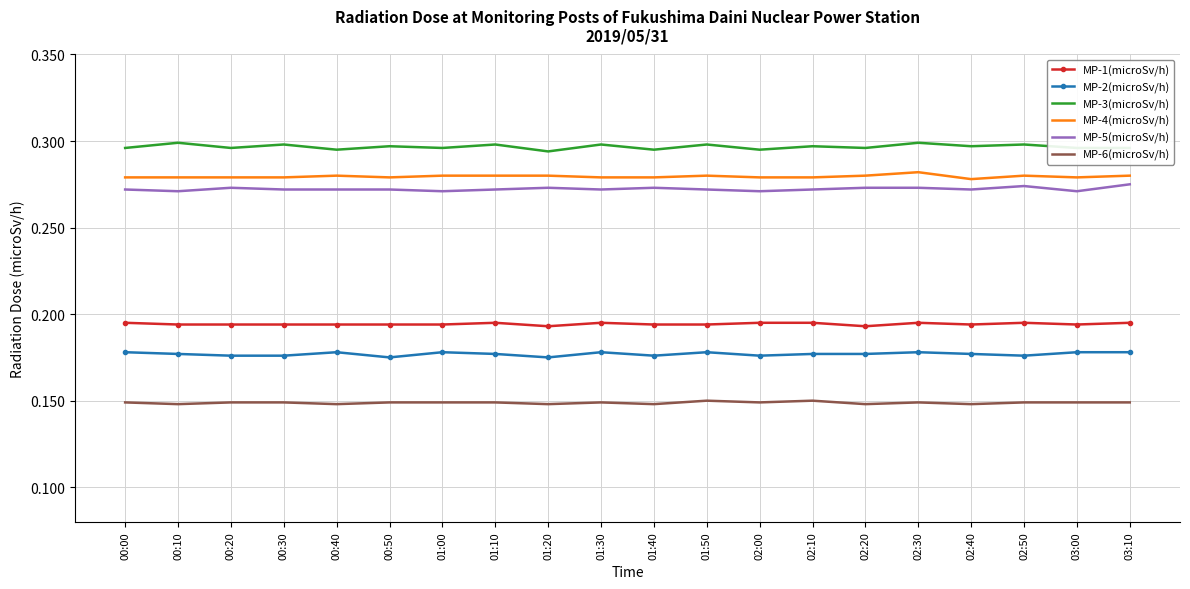

At how many categories does at least one series exceed 0?

20